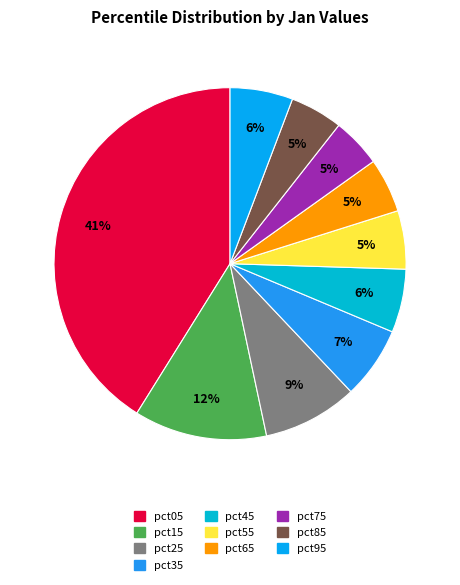

What percentage do pct25 and pct55 together represent?

14.1%